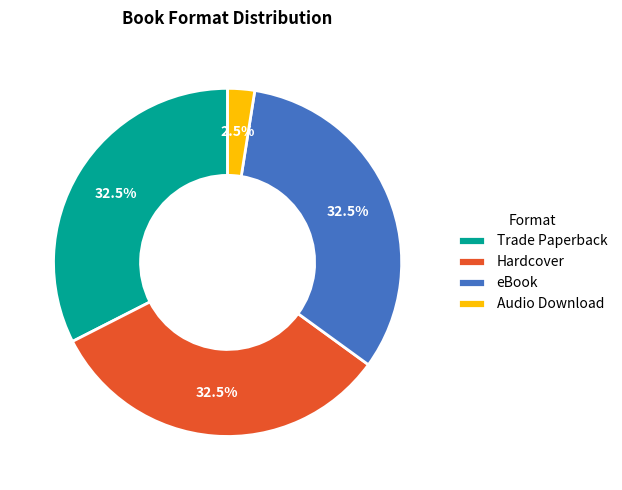

What is the ratio of the value at Hardcover to the value at Trade Paperback?

1.0